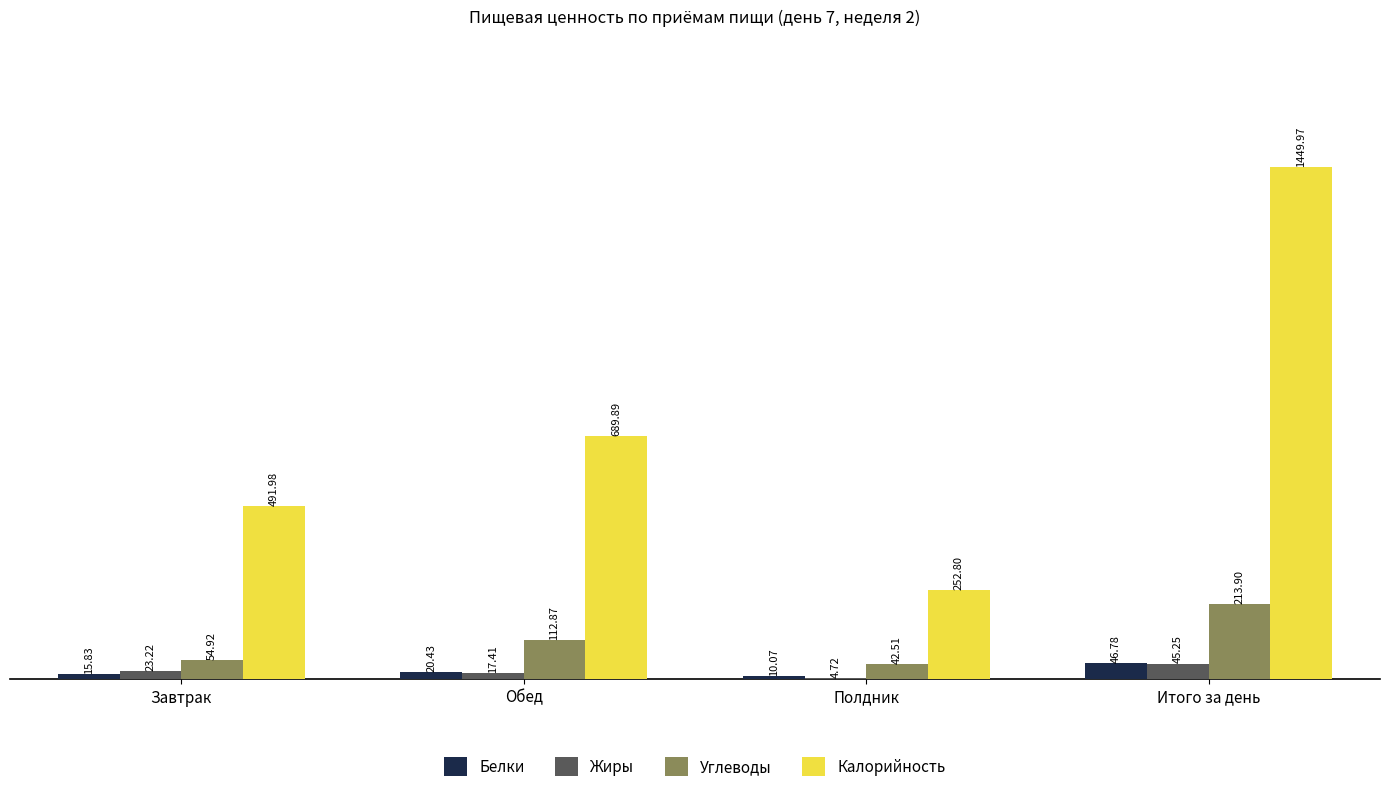

How many values in the Калорийность series exceed 689?

2